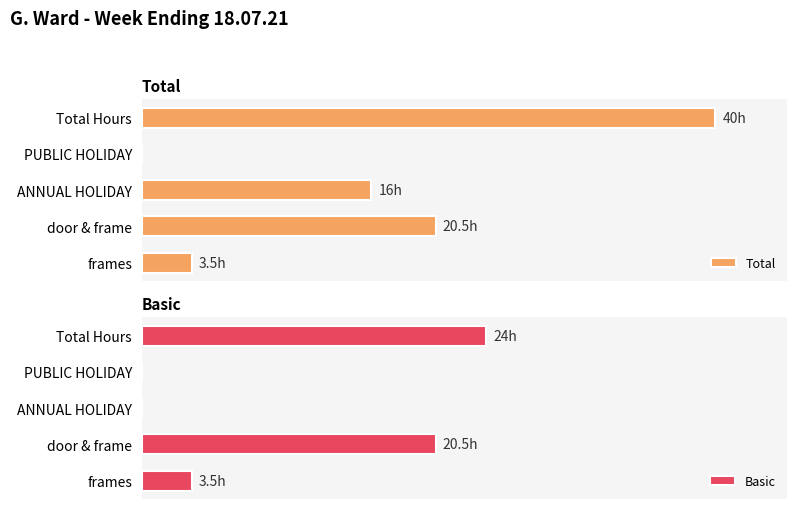

Is the value of Total at PUBLIC HOLIDAY greater than the value of Basic at Total Hours?

No